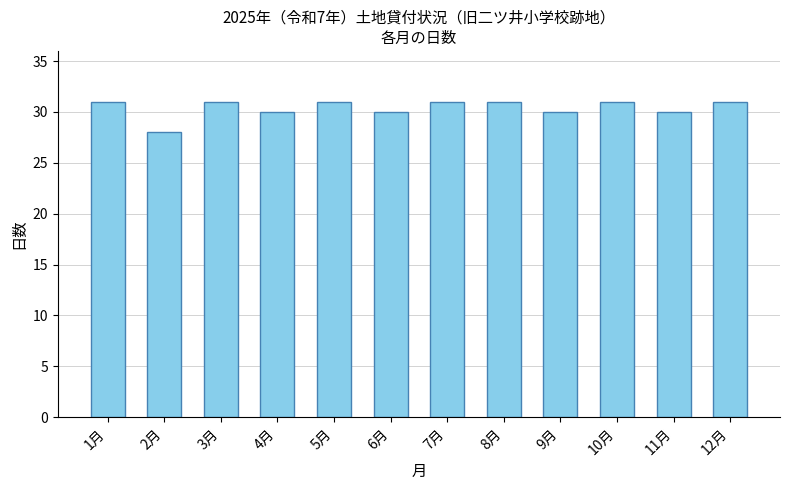

Does the chart contain stacked bars?

No